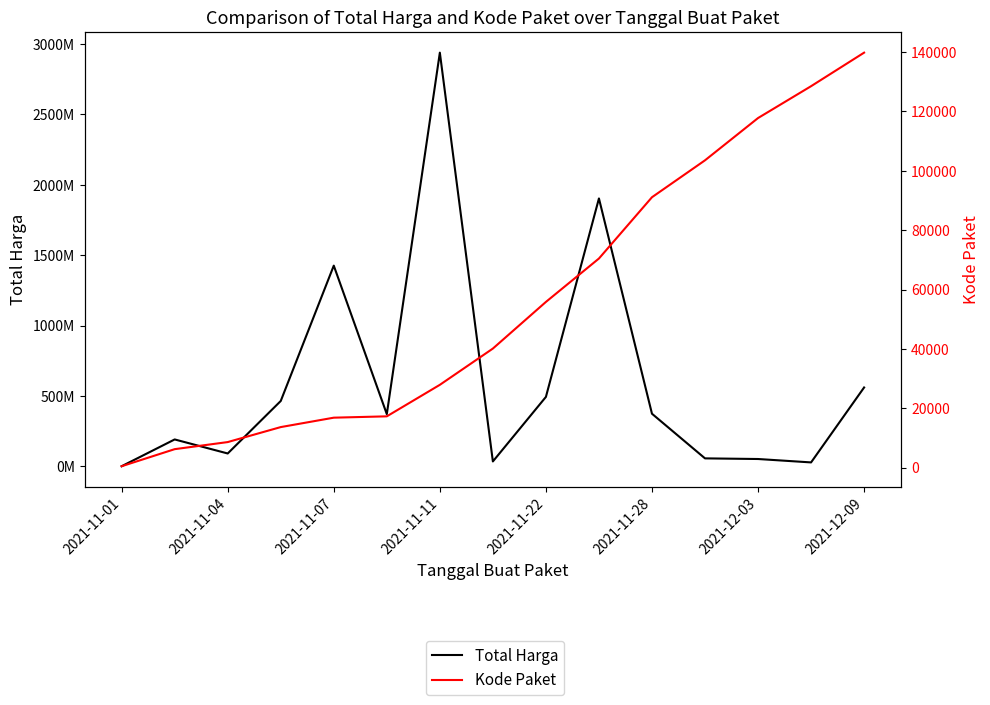

What position from the left is 2021-11-01?

1